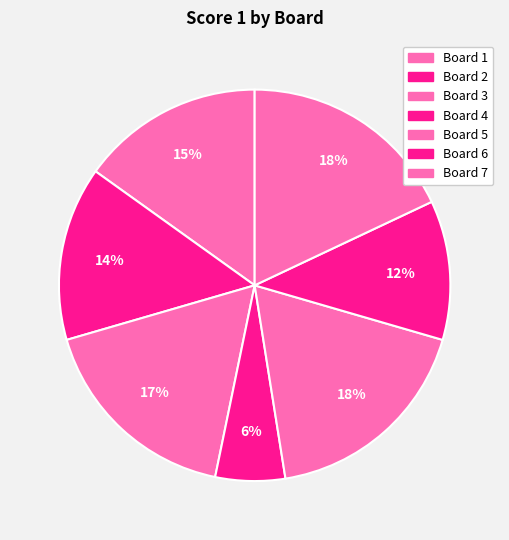

How many segments does this pie chart have?

7